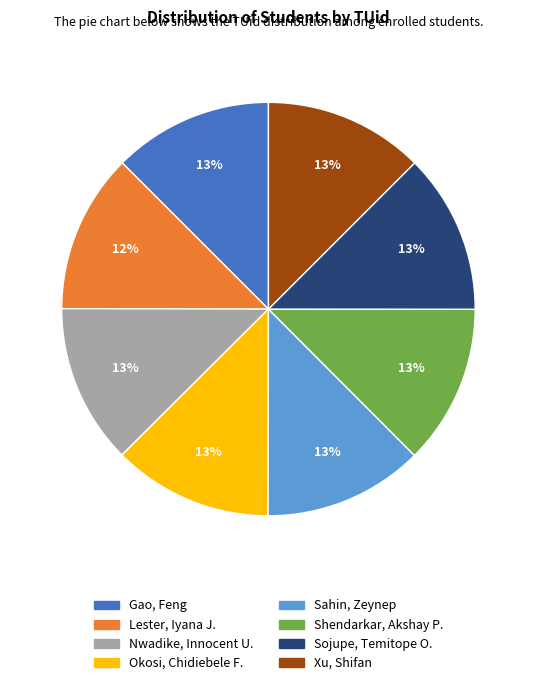

What is the ratio of the value at Gao, Feng to the value at Okosi, Chidiebele F.?

1.0